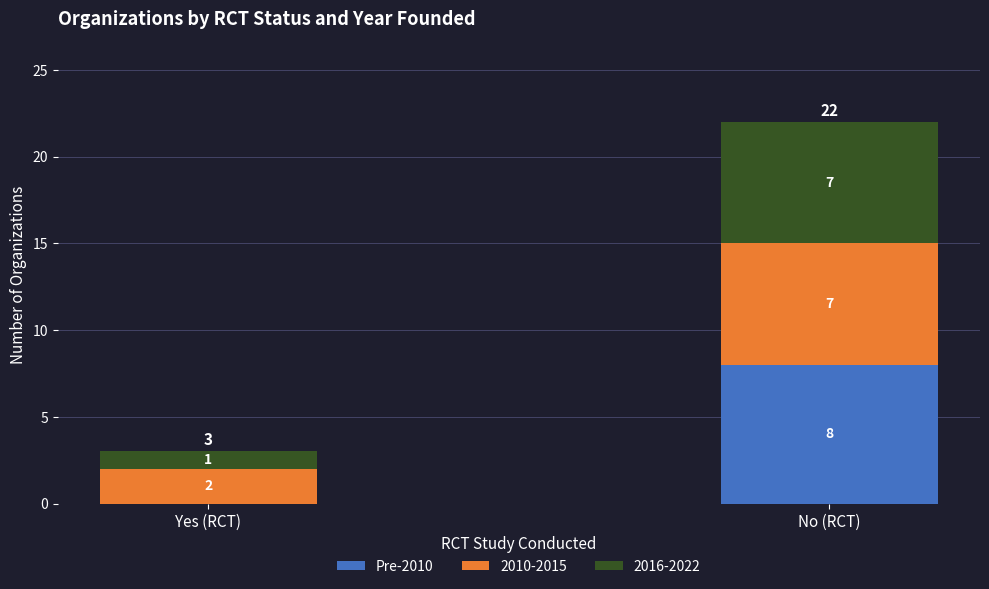

Is it true that Pre-2010 equals 0 at Yes (RCT)?

True